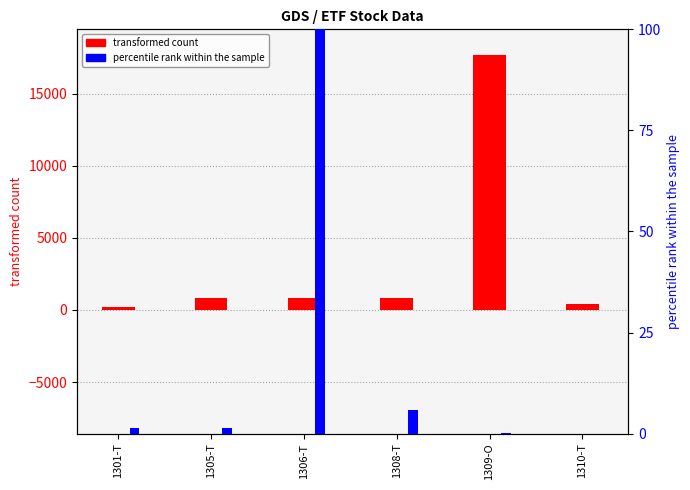

At how many categories does at least one series exceed 17572?

1